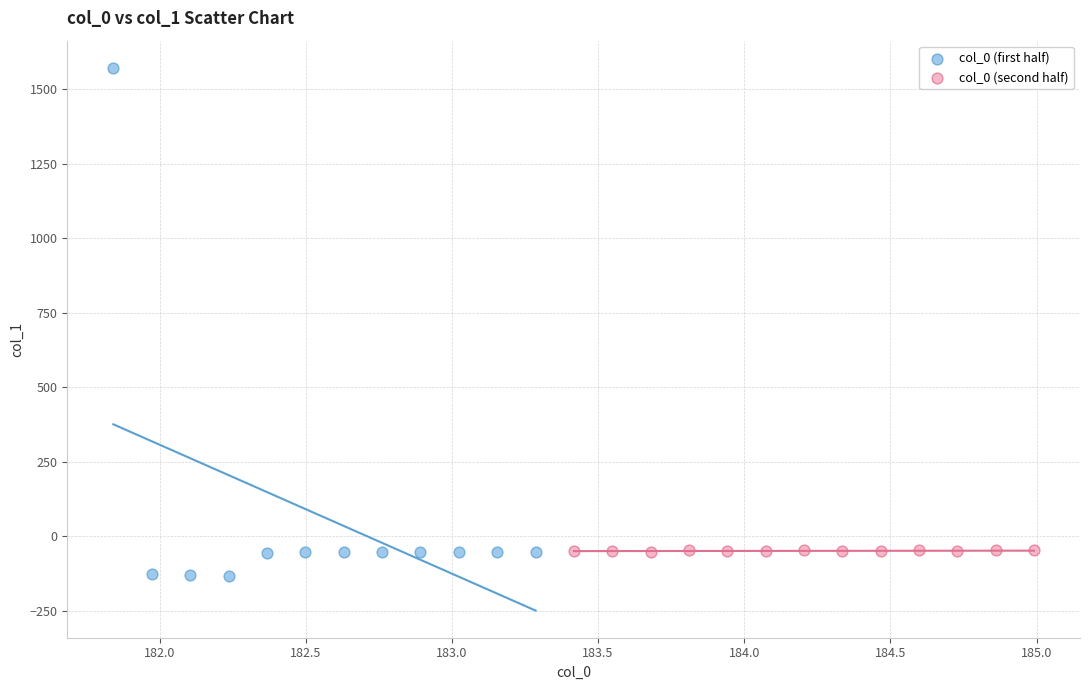

Which series has the largest Y range (max minus min)?

col_0 (first half)